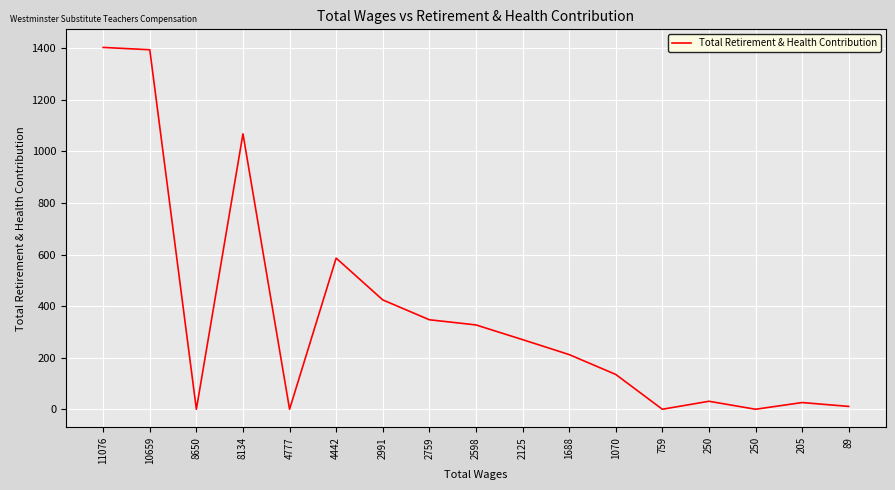

At which label does the data first exceed 212?

11076